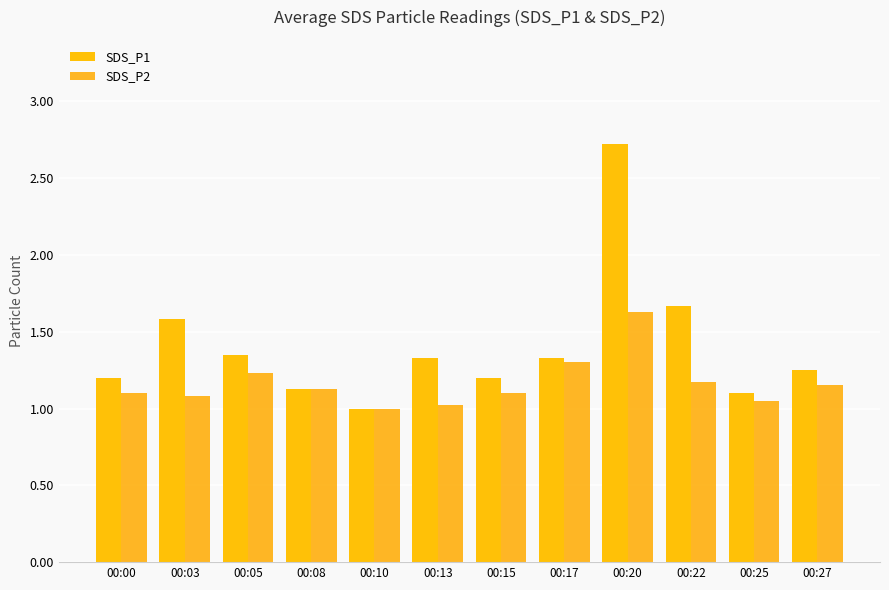

Which has a higher value, 00:20 or 00:00?

00:20